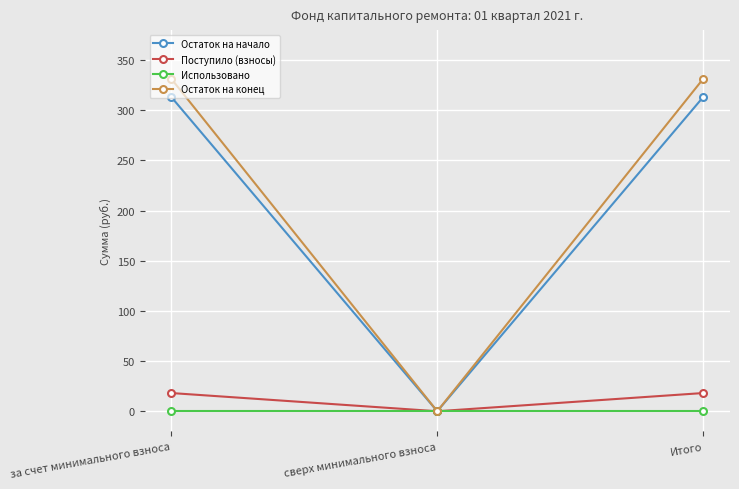

What is the label of the 2nd point from the right?

сверх минимального взноса